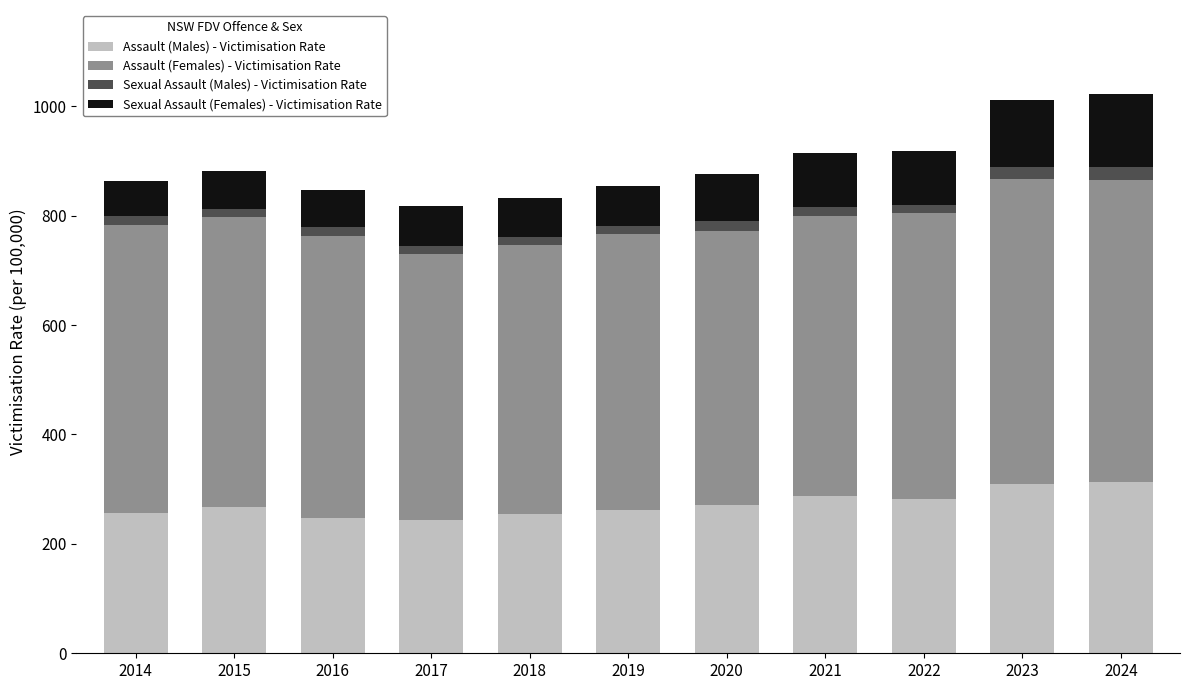

What is the average value of the Assault (Males) - Victimisation Rate series?

272.4